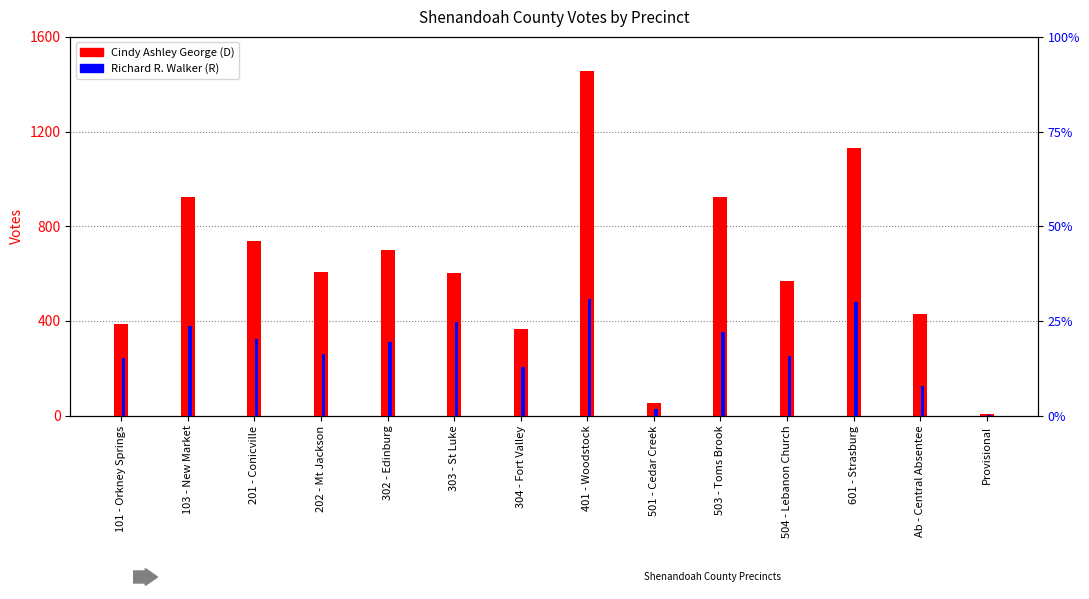

The value of Cindy Ashley George at 103 - New Market is 562. True or false?

False